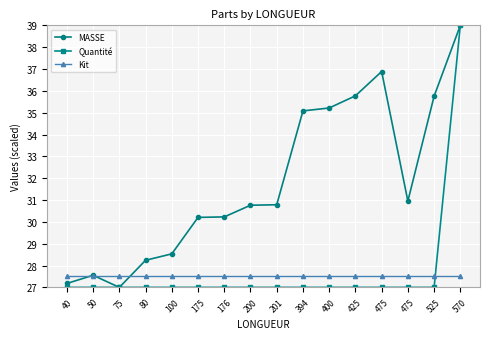

Rank the series by their maximum value, from highest to lowest.

MASSE, Quantité, Kit